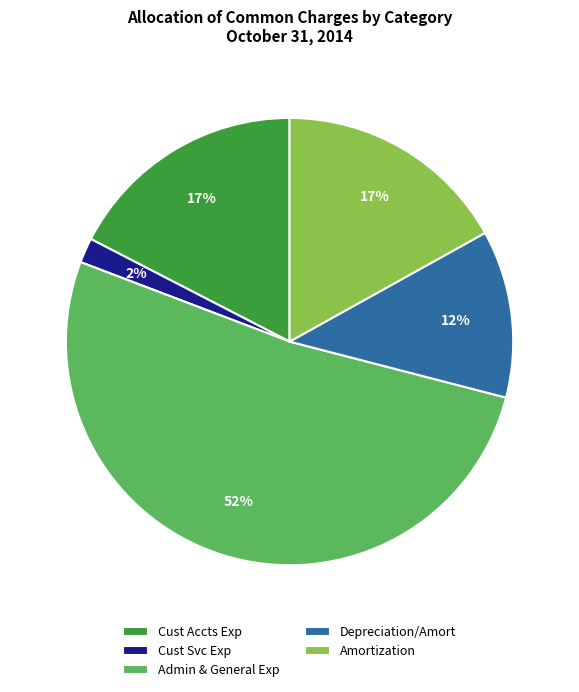

To the nearest percent, what is the average slice percentage?

20%